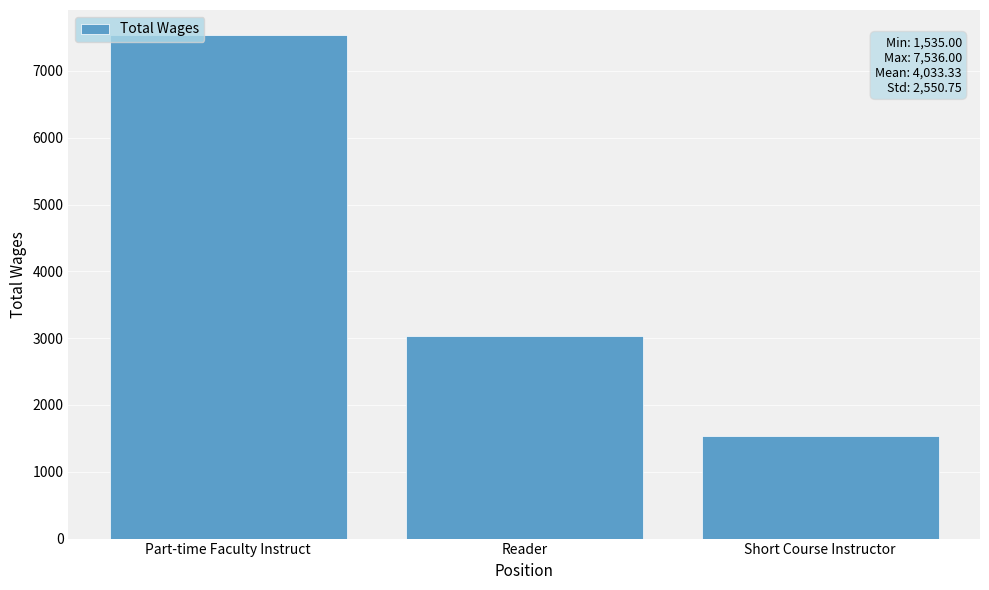

How many categories are shown in the chart?

3